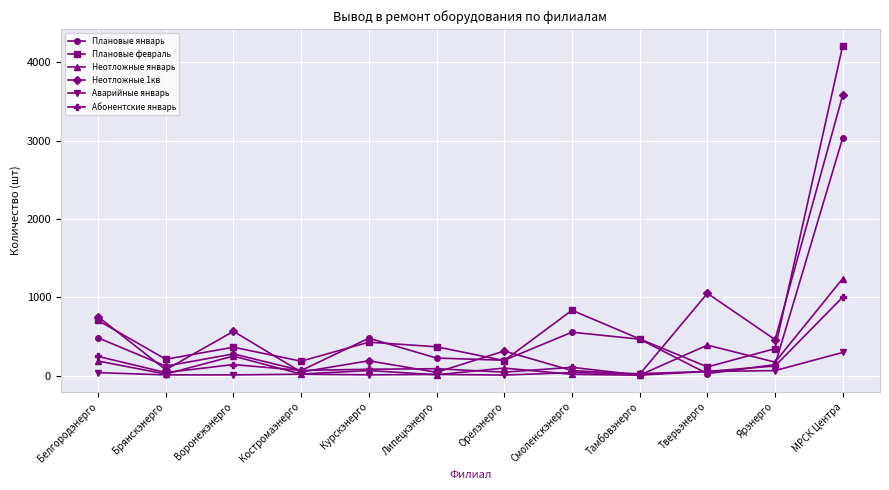

In Неотложные 1кв, how many points are higher than both neighbors (excluding endpoints)?

4